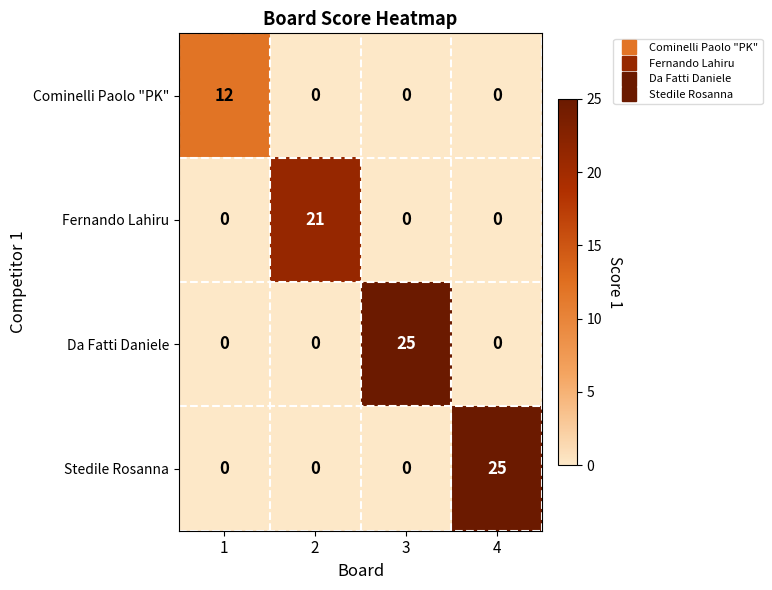

What is the maximum value for Da Fatti Daniele?

25